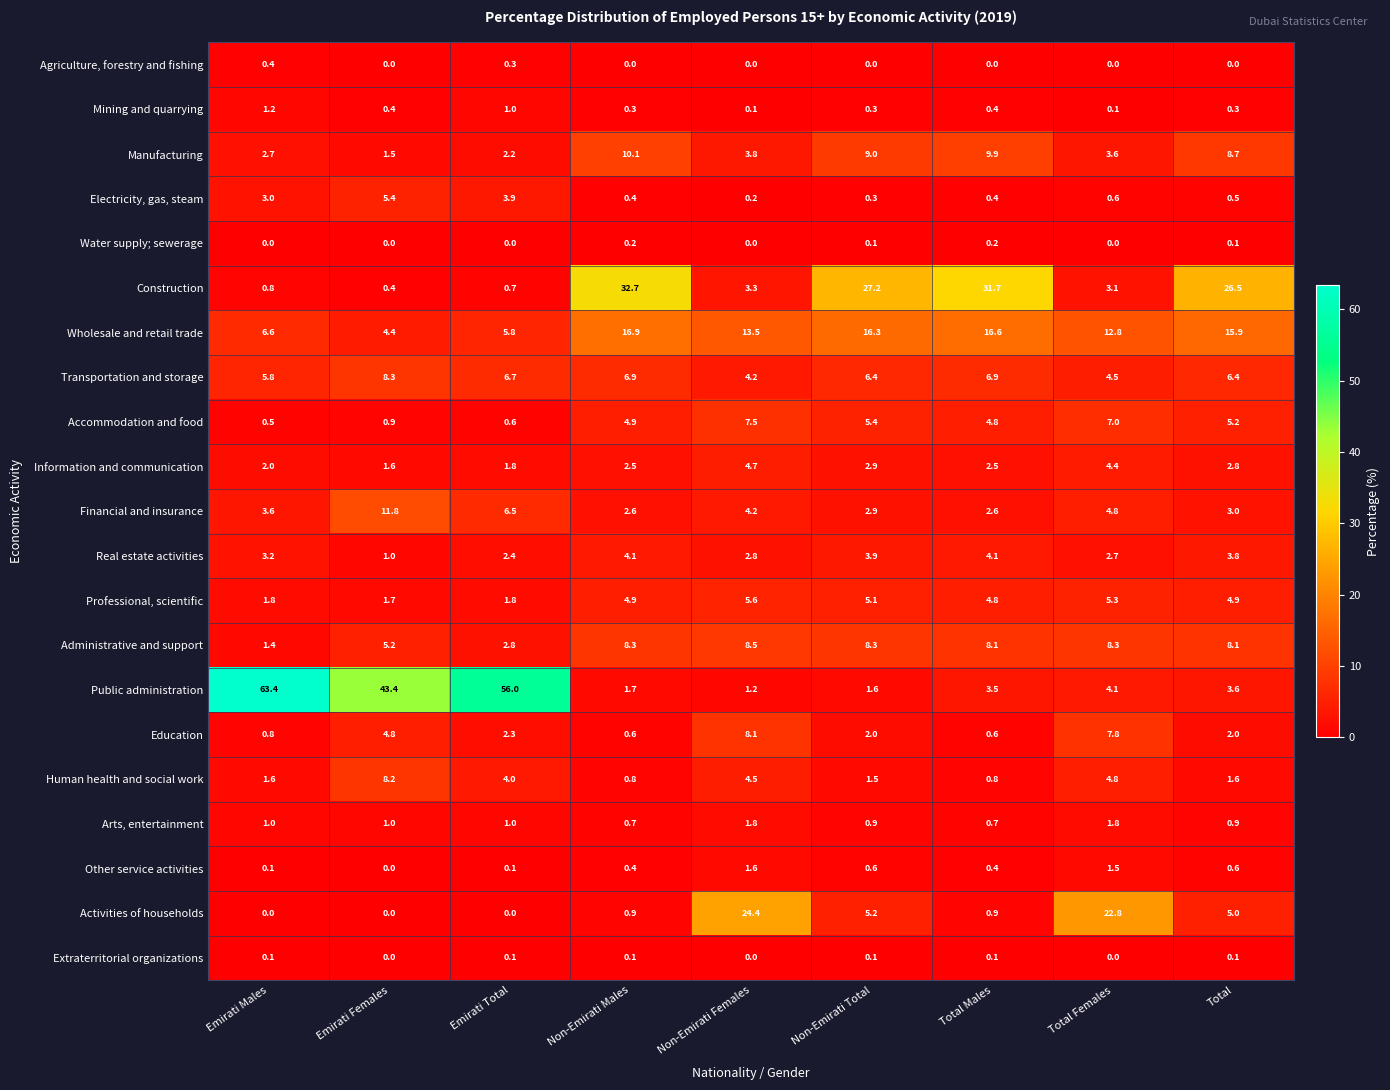

What is the sum of the Accommodation and food values at Emirati Females and Non-Emirati Males?

5.8